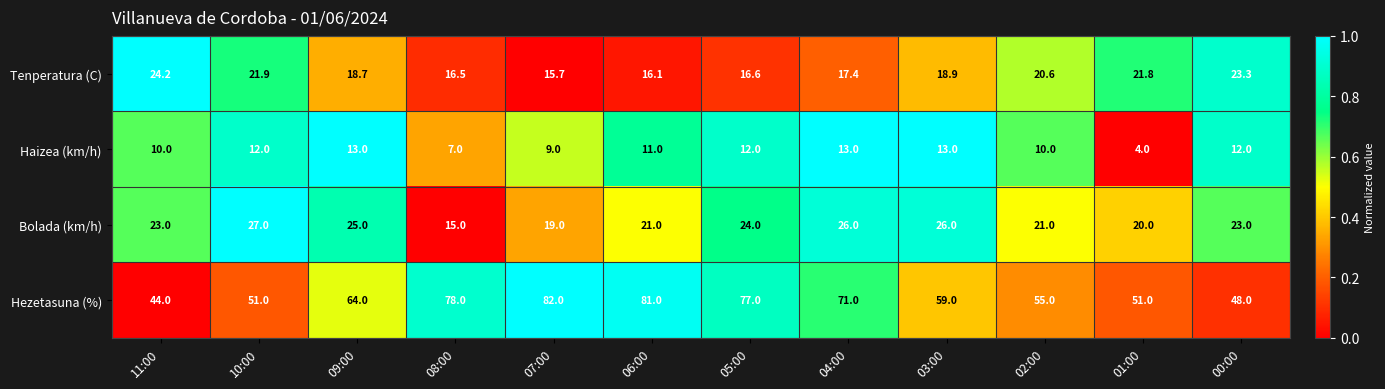

What is the greatest value displayed?

82.0